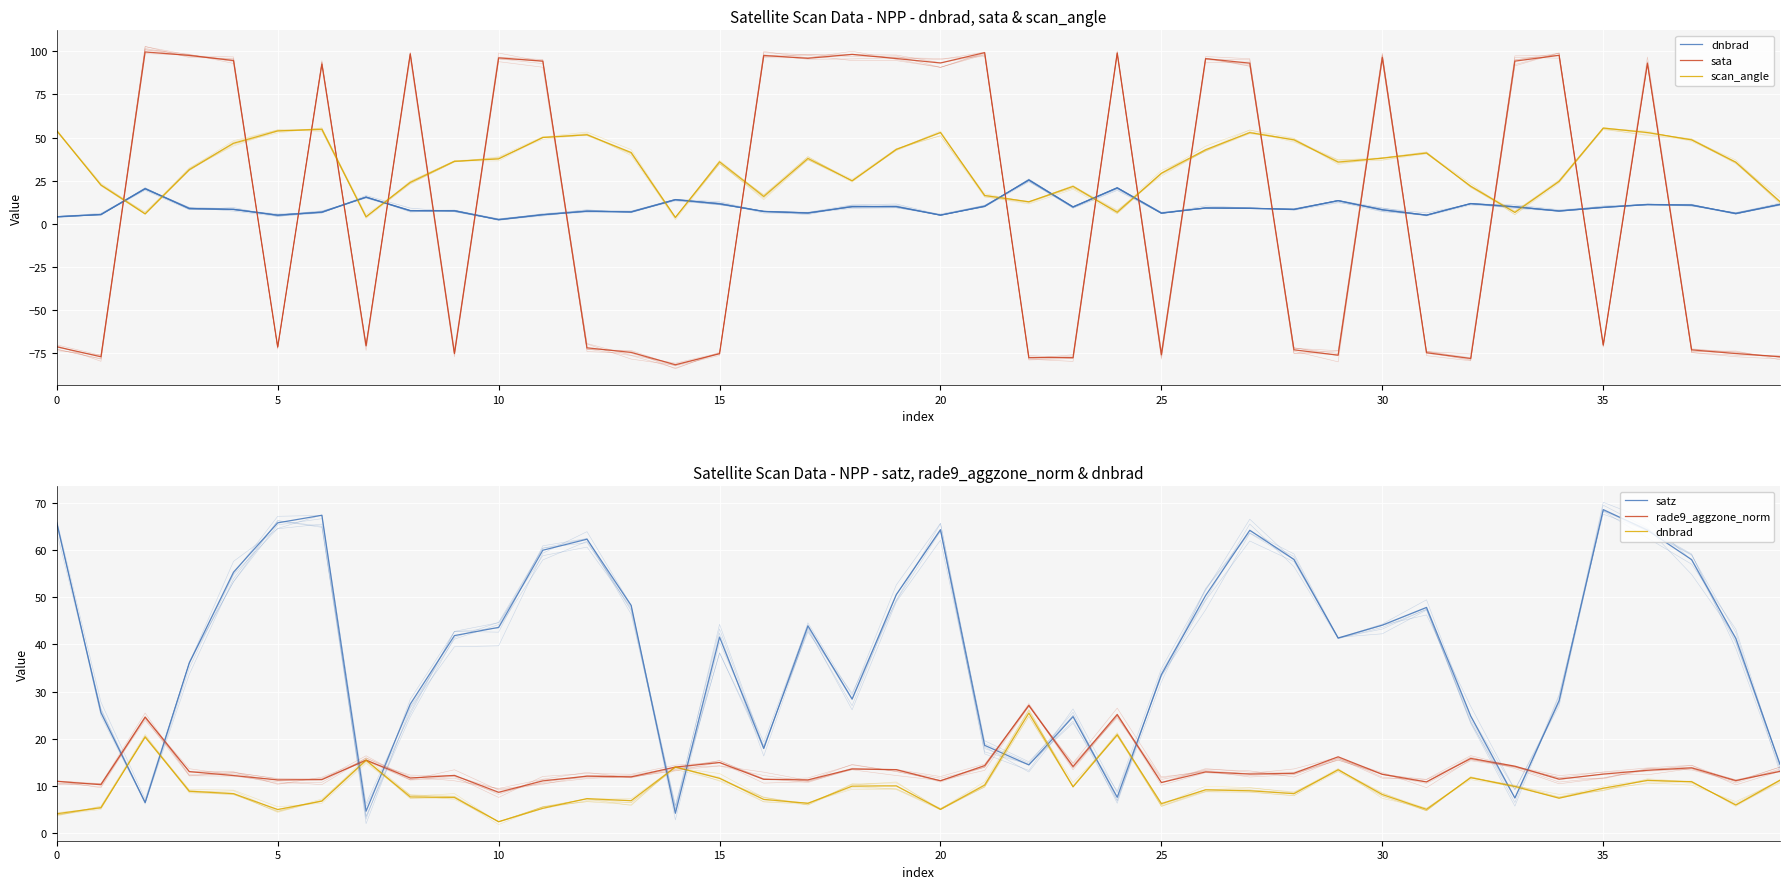

Which series has the largest total across all categories?

satz